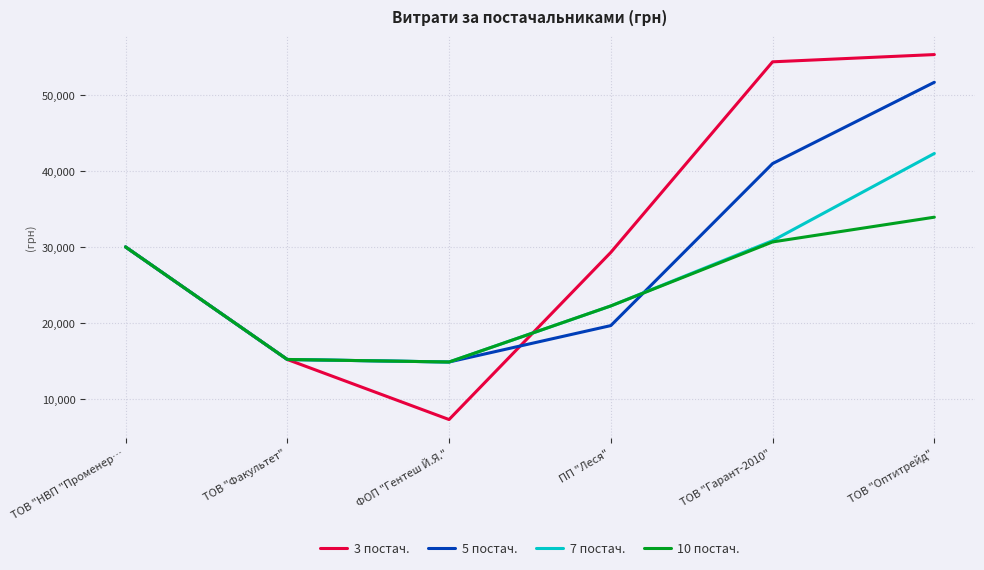

Which series has the largest total across all categories?

3 постач.